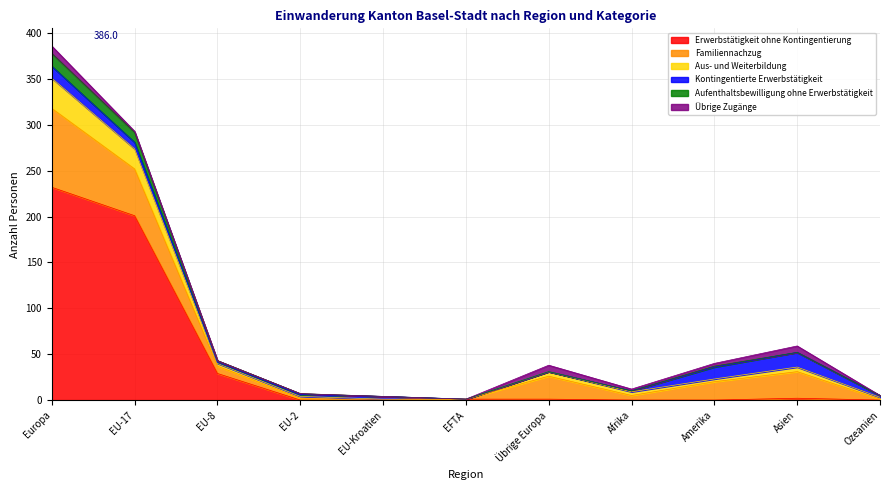

Is the value of Erwerbstätigkeit ohne Kontingentierung at Afrika greater than the value of Aus- und Weiterbildung at EFTA?

No